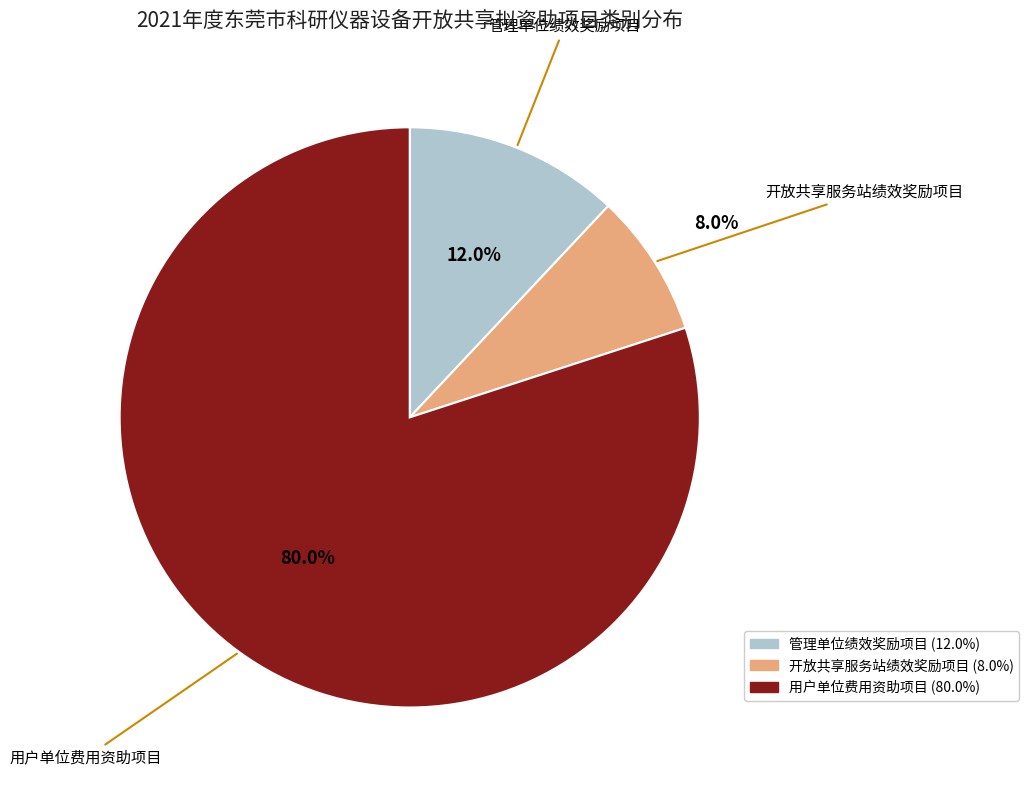

Does any single category account for the majority?

Yes